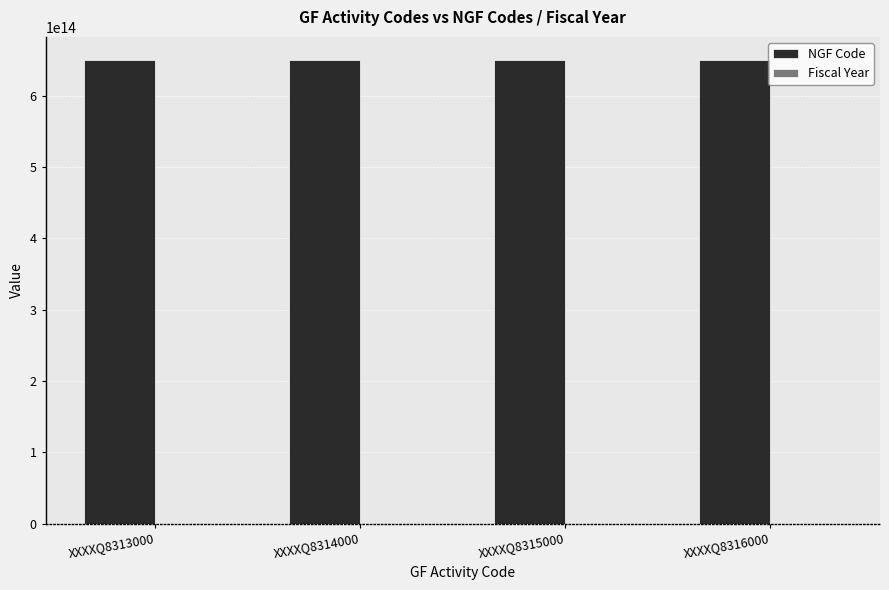

The value of NGF Code at XXXXQ8315000 is 650000400000000. True or false?

True